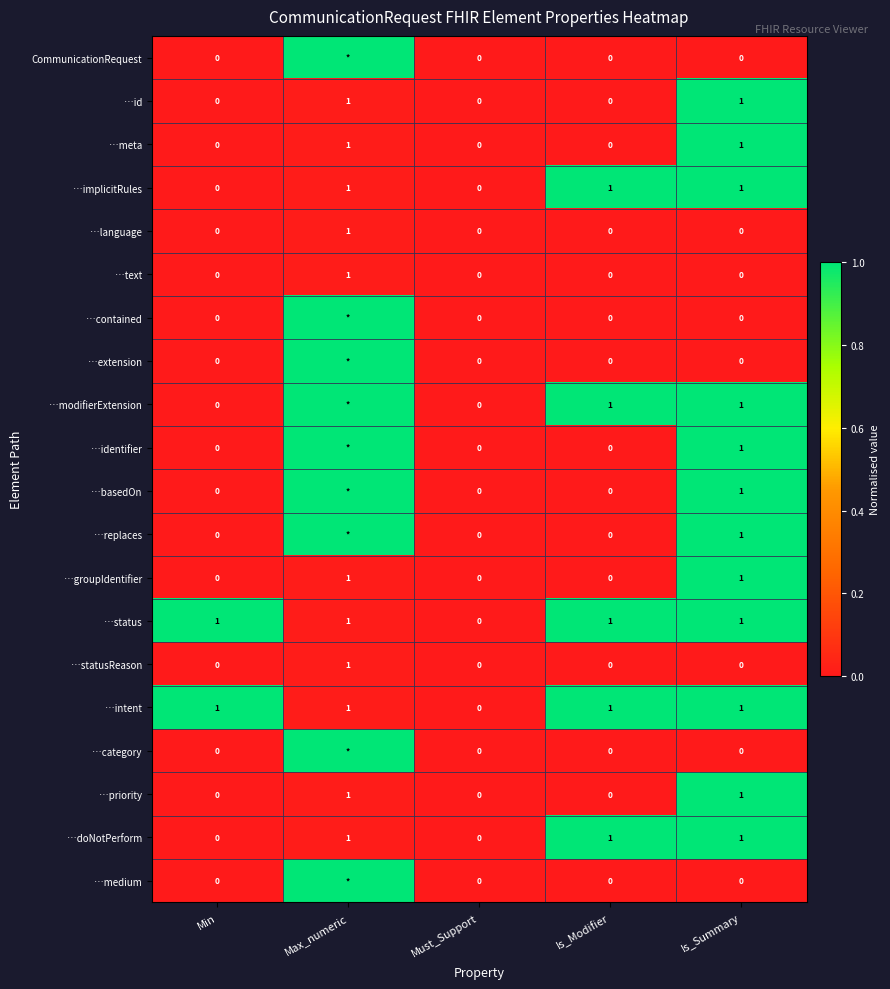

How many …intent values are between 1 and 2?

4